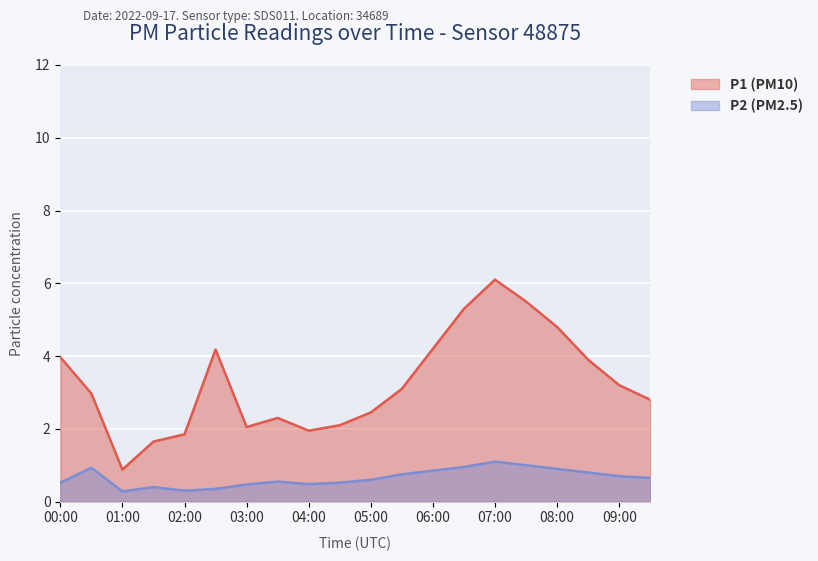

Reading left to right, list all the values displayed in this chart.

P1: 4.0	3.0	0.9	1.6	1.9	4.2	2.0	2.3	1.9	2.1	2.5	3.1	4.2	5.3	6.1	5.5	4.8	3.9	3.2	2.8
P2: 0.5	0.9	0.3	0.4	0.3	0.3	0.5	0.6	0.5	0.5	0.6	0.8	0.8	0.9	1.1	1.0	0.9	0.8	0.7	0.7